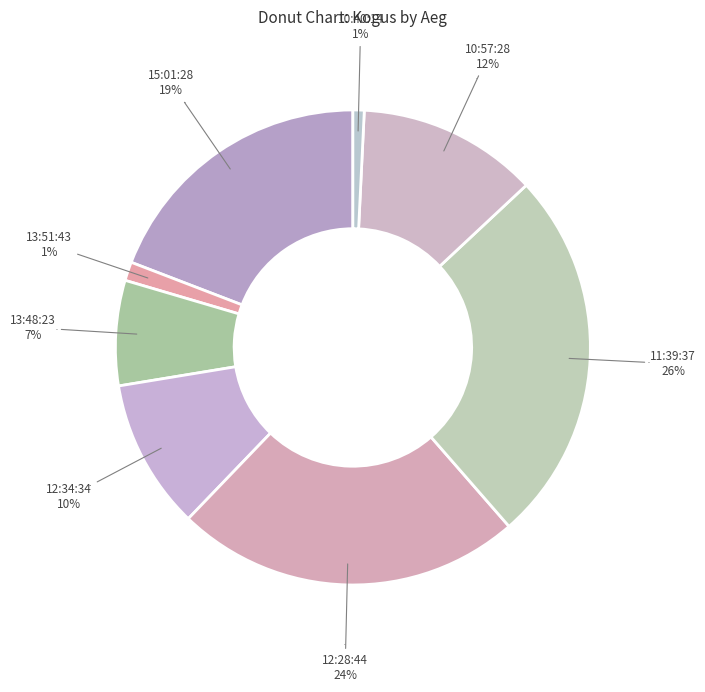

To the nearest percent, what is the difference between the 10:40:14 and 13:48:23 slice percentages?

6%